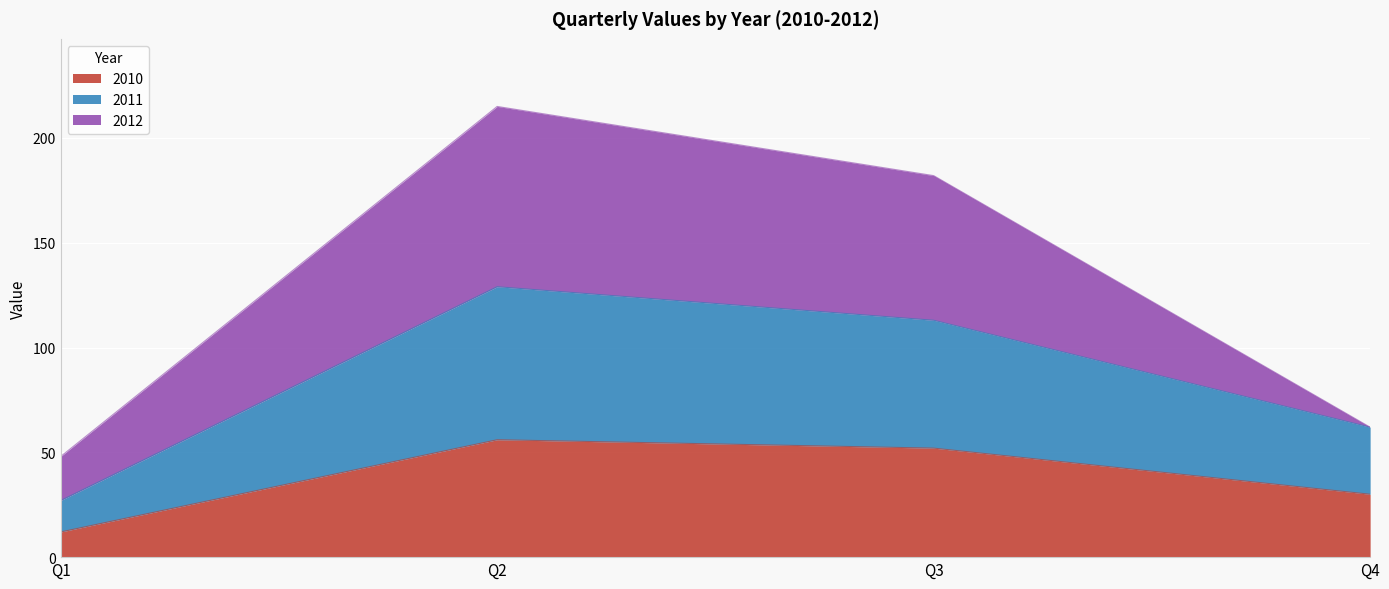

What is the sum of all 2010 values?

150